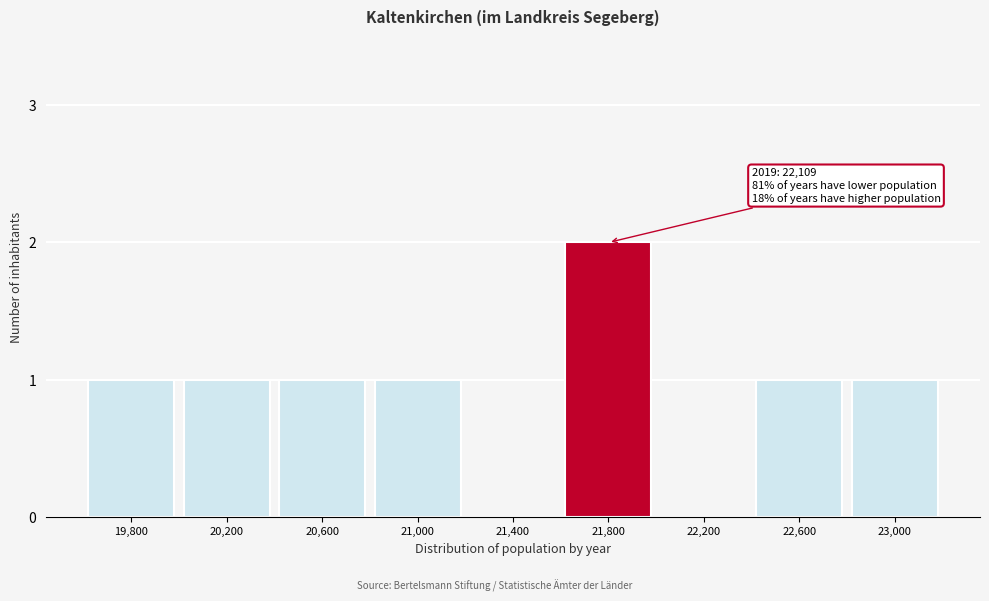

Reading left to right, what are all the values shown in this chart?

19,800=1	20,200=1	20,600=1	21,000=1	21,400=0	21,800=2	22,200=0	22,600=1	23,000=1